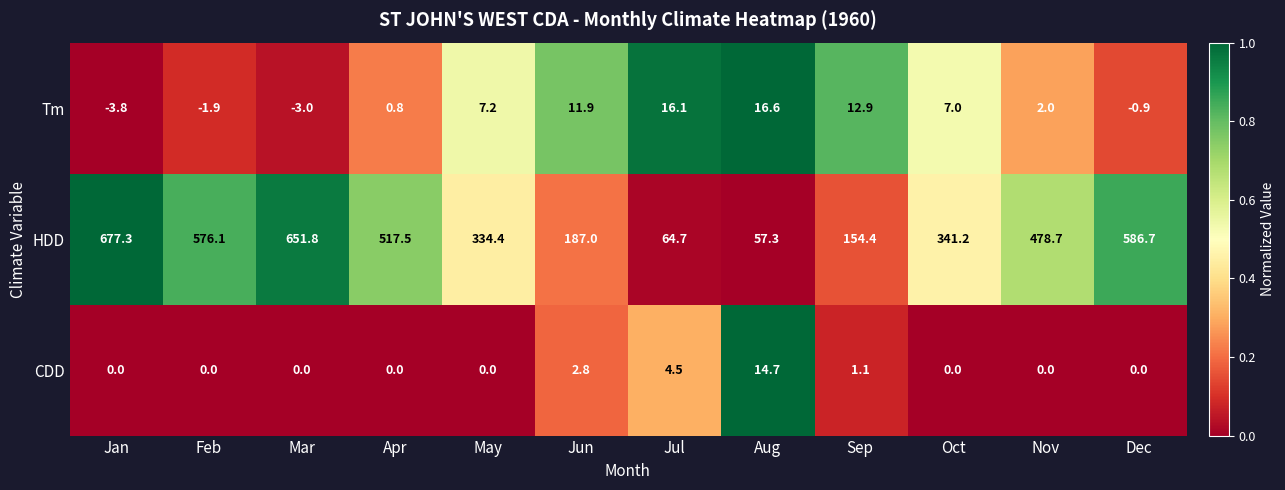

Which series has the largest total across all categories?

HDD